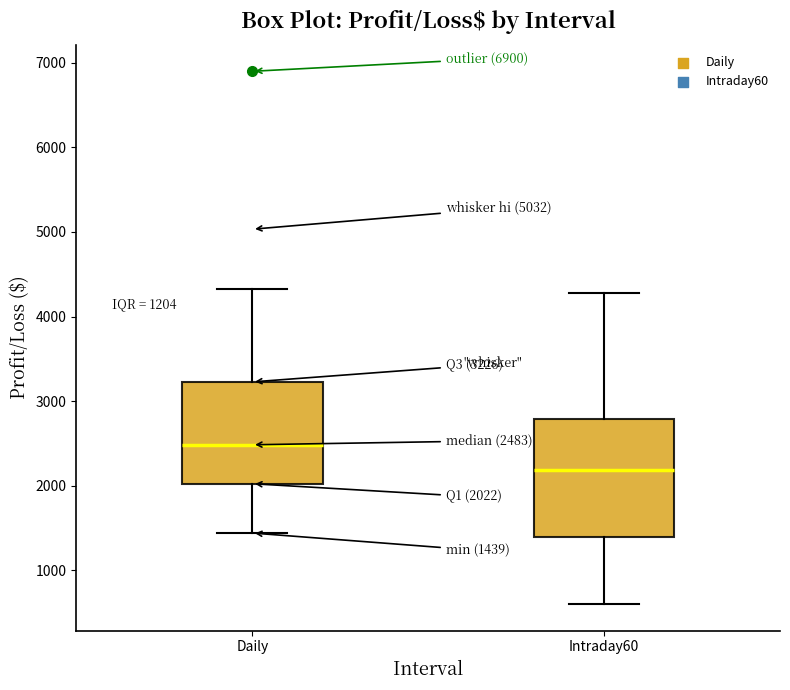

Which box has the highest median line?

Daily